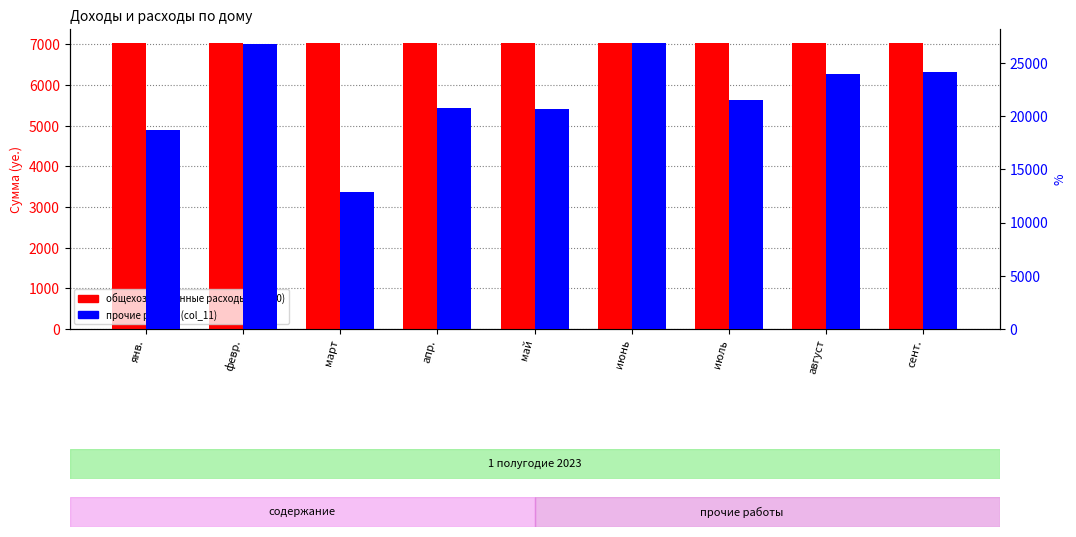

Reading right to left, what are all the values shown in this chart?

общехозяйственные расходы (col_10): 7026.4	7026.4	7026.4	7026.4	7026.4	7026.4	7026.4	7026.4	7026.4
прочие работы (col_11): 24114.2	23992.0	21510.1	26857.6	20676.2	20767.3	12913.2	26778.0	18738.2